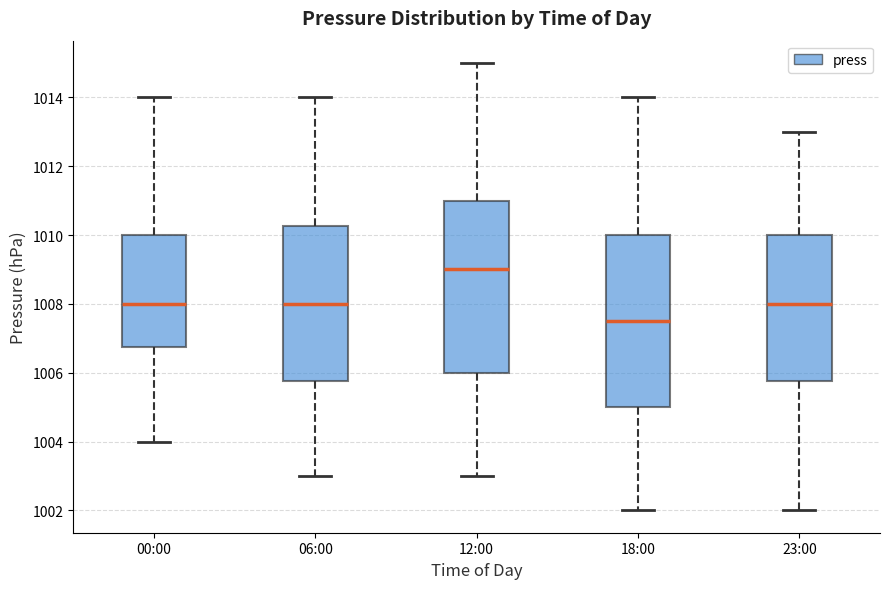

Reading left to right, read every box against the y-axis: the position of its median line, the range the box covers, and the ends of its whiskers. The values are not printed on the chart, so give them approximately, as read against the axis.

00:00: median 1008.0, box 1006.8 to 1010.0, whiskers 1004.0 to 1014.0
06:00: median 1008.0, box 1005.8 to 1010.2, whiskers 1003.0 to 1014.0
12:00: median 1009.0, box 1006.0 to 1011.0, whiskers 1003.0 to 1015.0
18:00: median 1007.6, box 1005.0 to 1010.0, whiskers 1002.0 to 1014.0
23:00: median 1008.0, box 1005.8 to 1010.0, whiskers 1002.0 to 1013.0